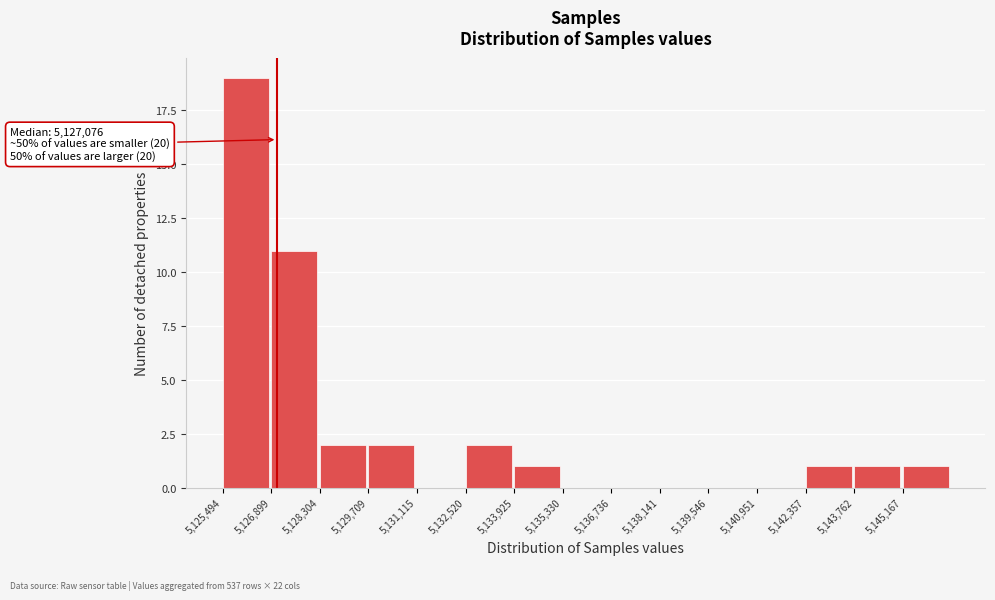

Over which range of the x-axis is the bar tallest?

5125400 to 5126800